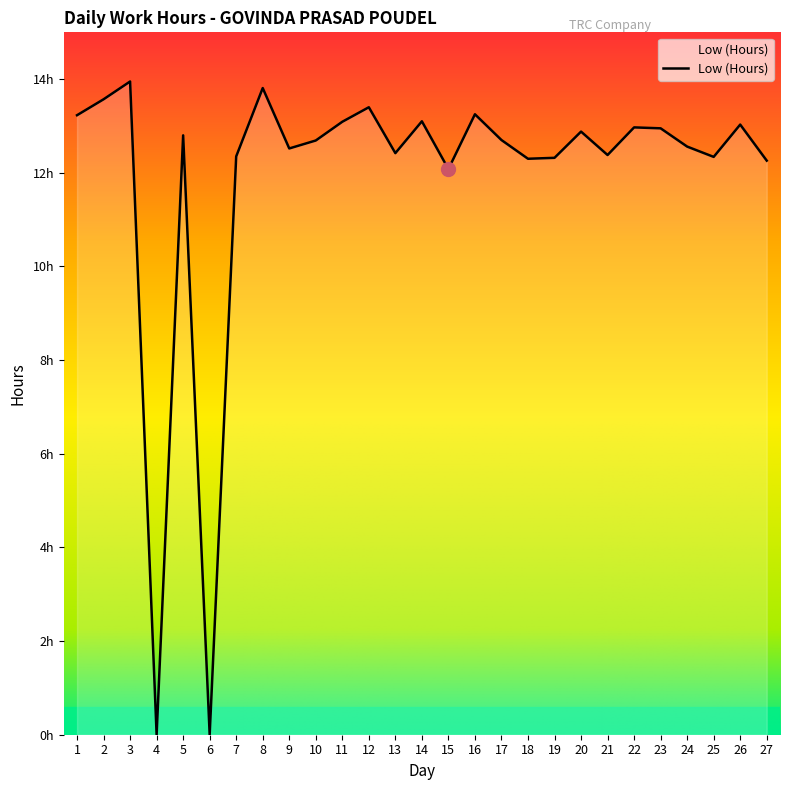

What is the value of the 3rd point from the left?

13.9